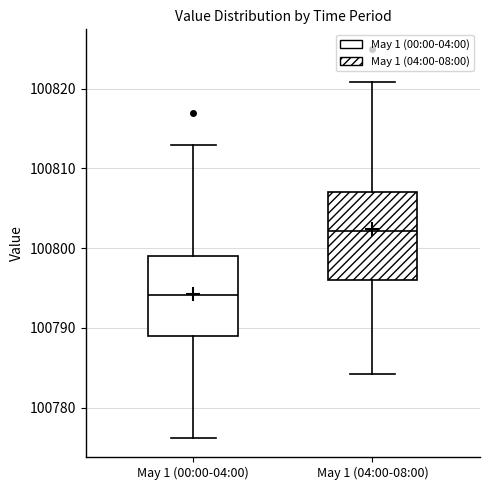

Which box has the highest median line?

May 1 (04:00-08:00)